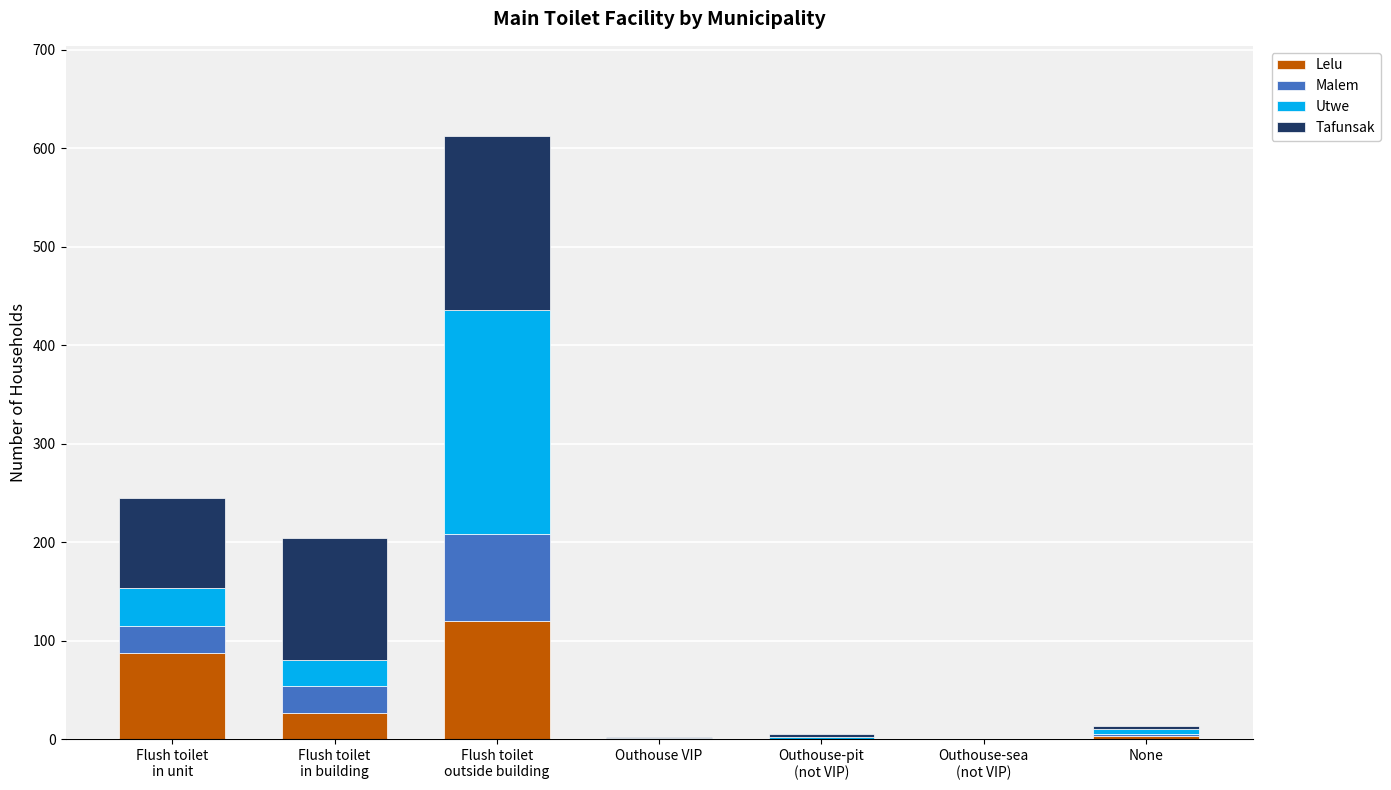

True or false: Lelu has a value of 52 at Outhouse VIP.

False